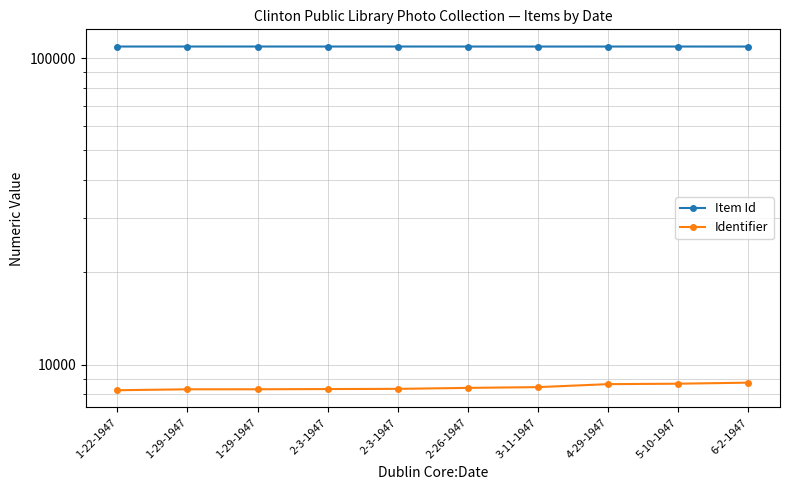

How many interior local peaks does the Item Id series have?

3